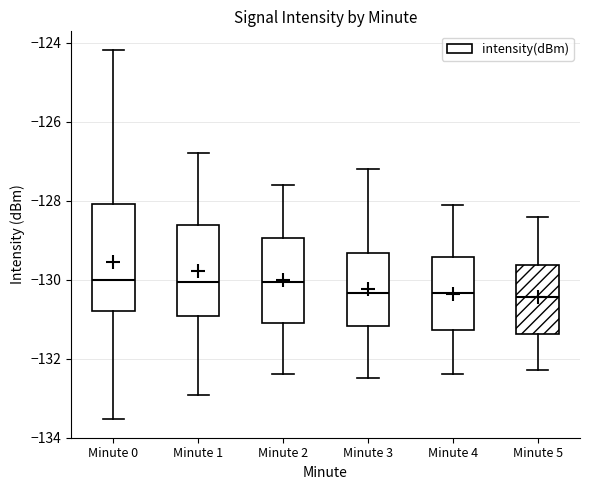

Reading left to right, read every box against the y-axis: the position of its median line, the range the box covers, and the ends of its whiskers. The values are not printed on the chart, so give them approximately, as read against the axis.

Minute 0: median -130.0, box -130.8 to -128.0, whiskers -133.6 to -124.2
Minute 1: median -130.0, box -131.0 to -128.6, whiskers -133.0 to -126.8
Minute 2: median -130.0, box -131.0 to -129.0, whiskers -132.4 to -127.6
Minute 3: median -130.4, box -131.2 to -129.4, whiskers -132.4 to -127.2
Minute 4: median -130.4, box -131.2 to -129.4, whiskers -132.4 to -128.0
Minute 5: median -130.4, box -131.4 to -129.6, whiskers -132.2 to -128.4